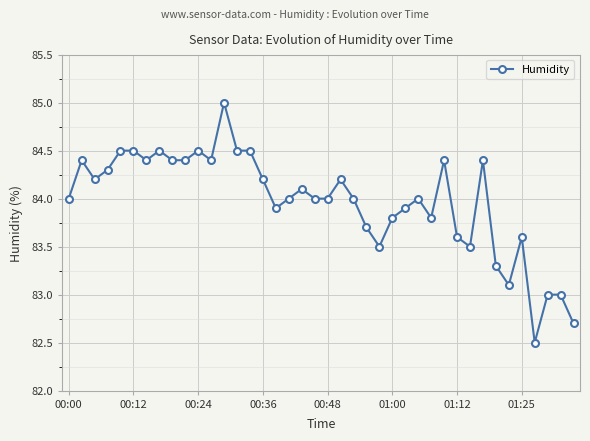

What is the value of the 2nd point from the left?

84.4